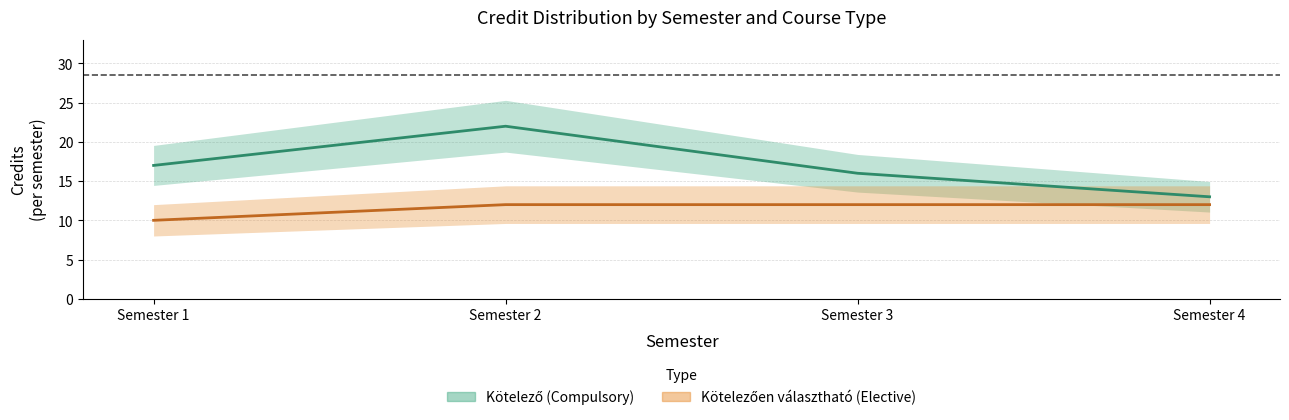

True or false: Kötelezően választható (Elective) has more than 2 points higher than both neighbors.

False